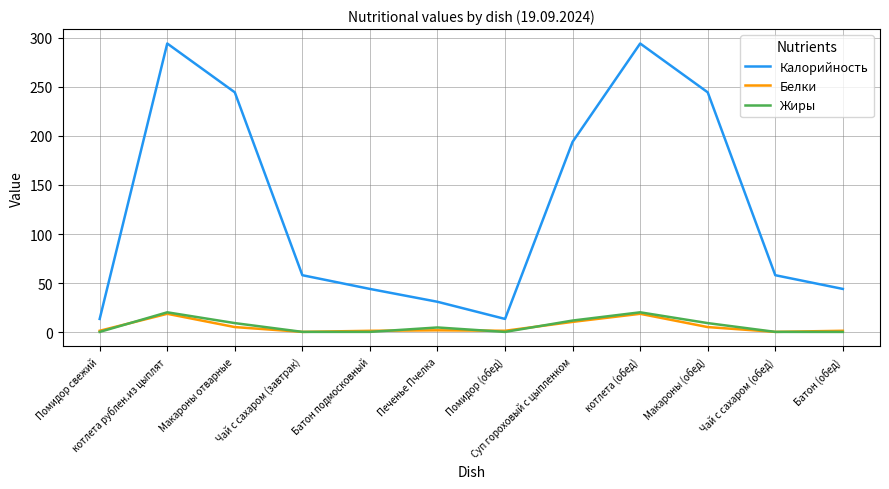

What is the highest value of the Белки series?

18.6